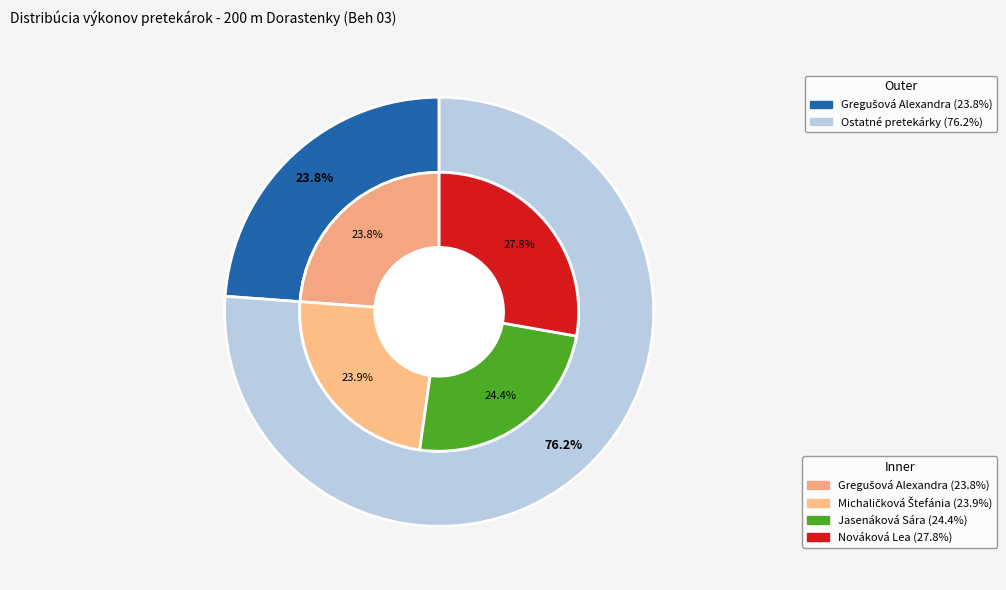

Is Michaličková Štefánia the majority of the pie?

No